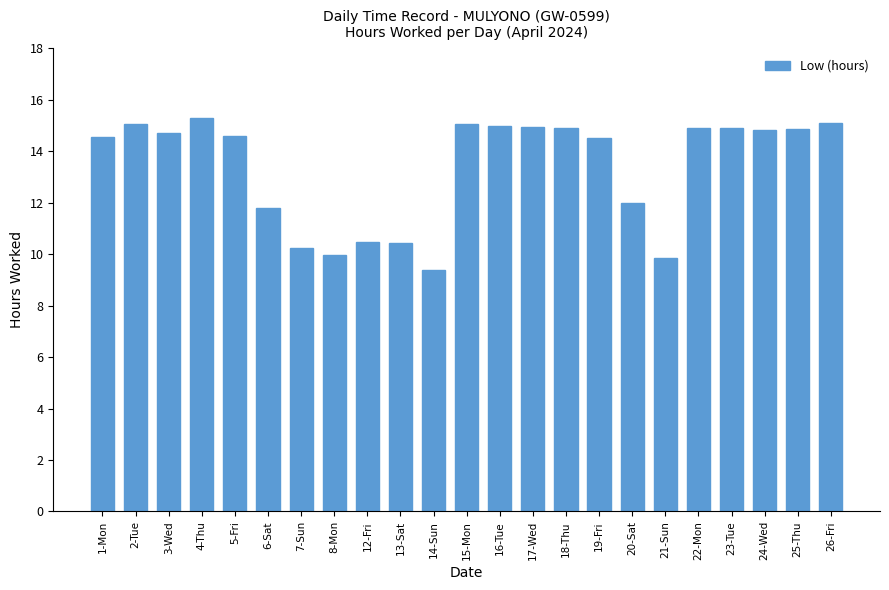

What is the greatest value displayed?

15.3